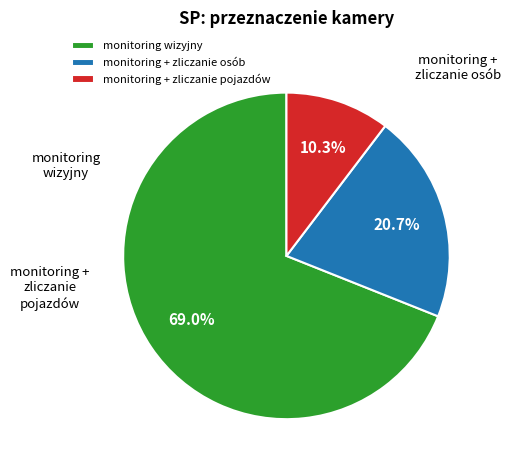

The monitoring + zliczanie osób slice represents 8% of the pie. True or false?

False